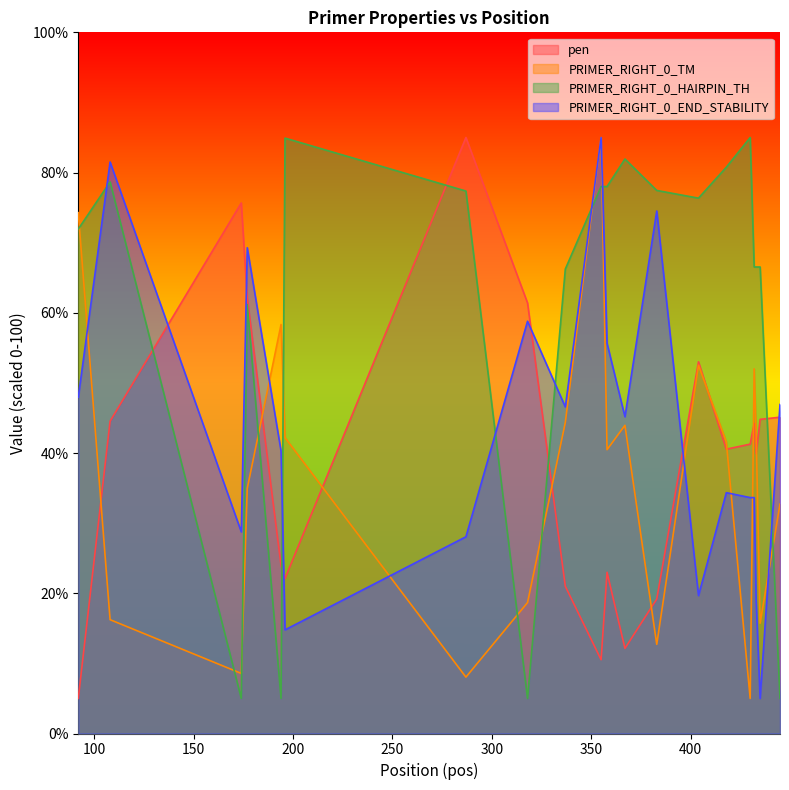

What is the spread (max minus min) of values at 355?

74.5